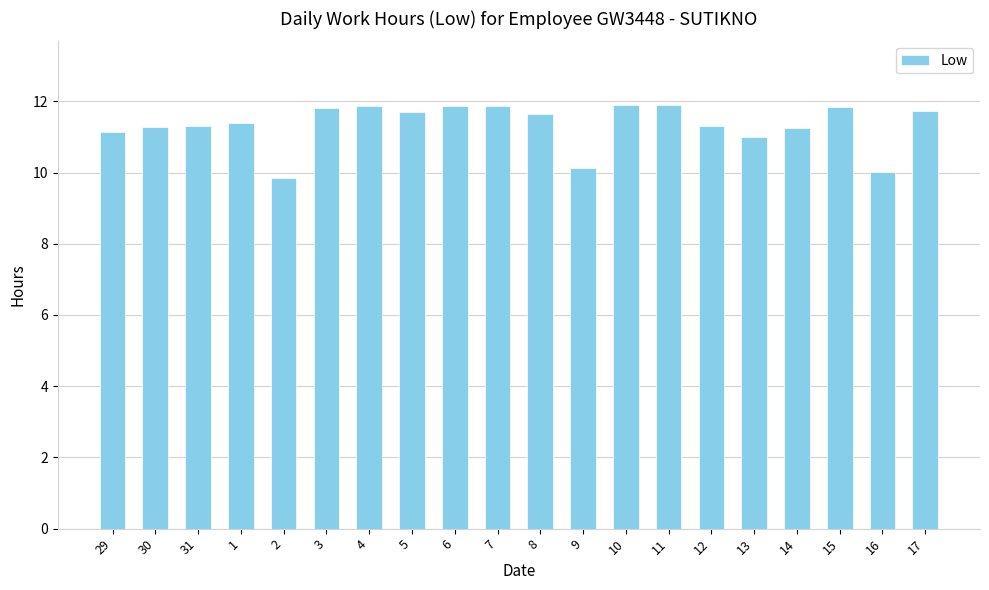

The chart shows a value of 5.0 at 4. True or false?

False